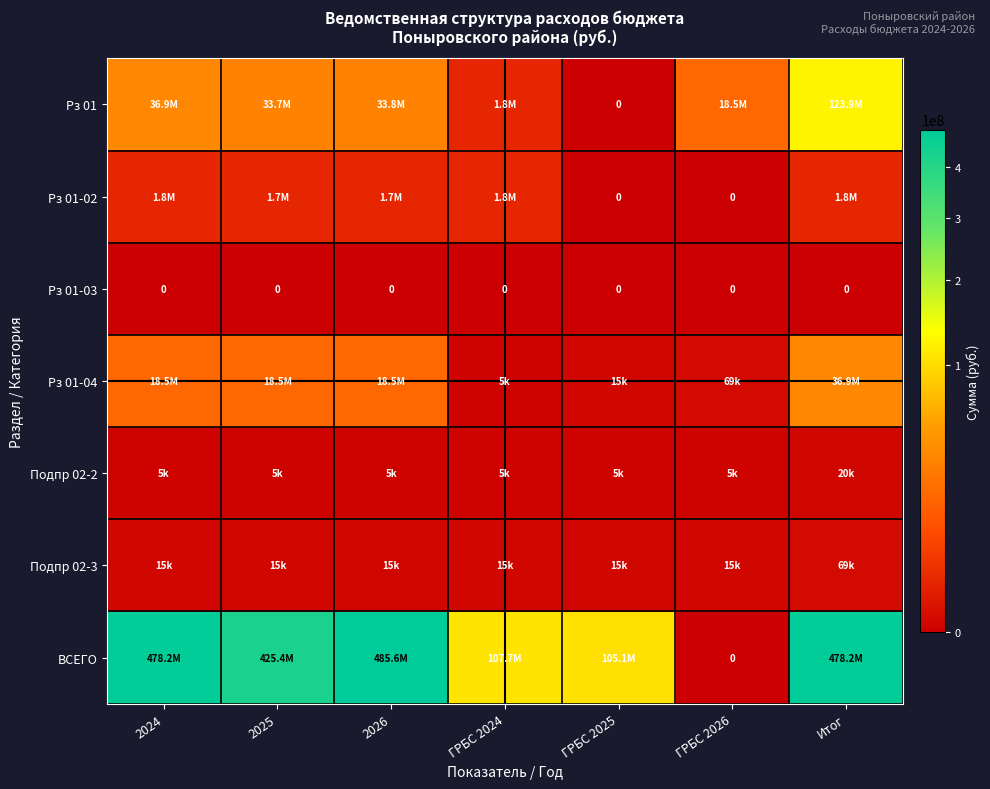

What is the total value across all series at 2026?

539611643